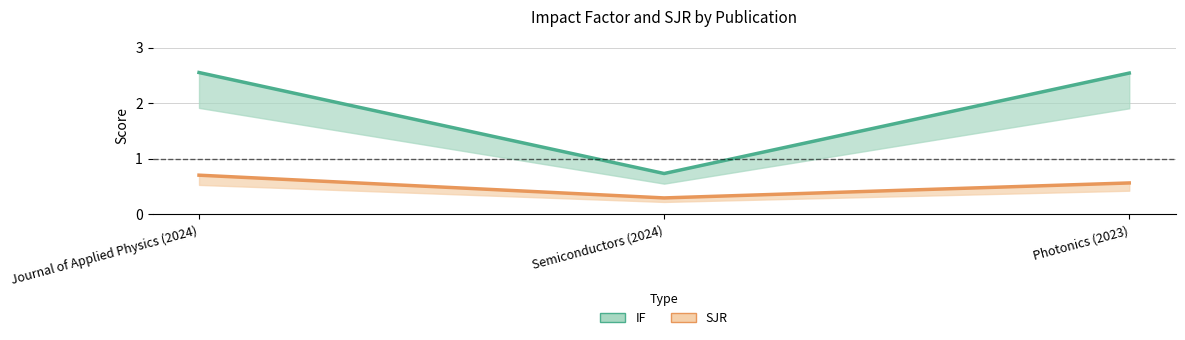

The value of SJR at Journal of Applied Physics (2024) is 0.3. True or false?

False